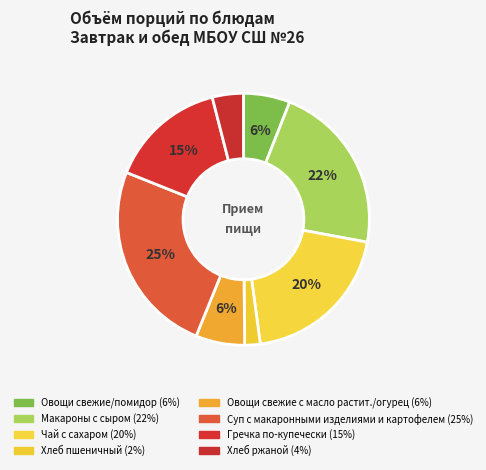

Count the number of slices in the pie.

8